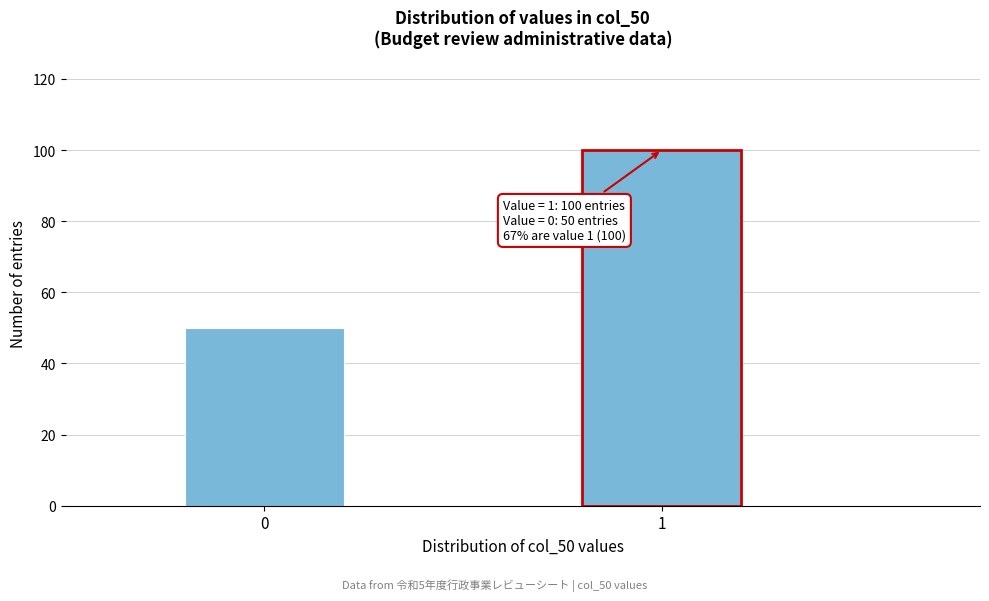

Reading left to right, extract all data points from this chart.

0=50	1=100